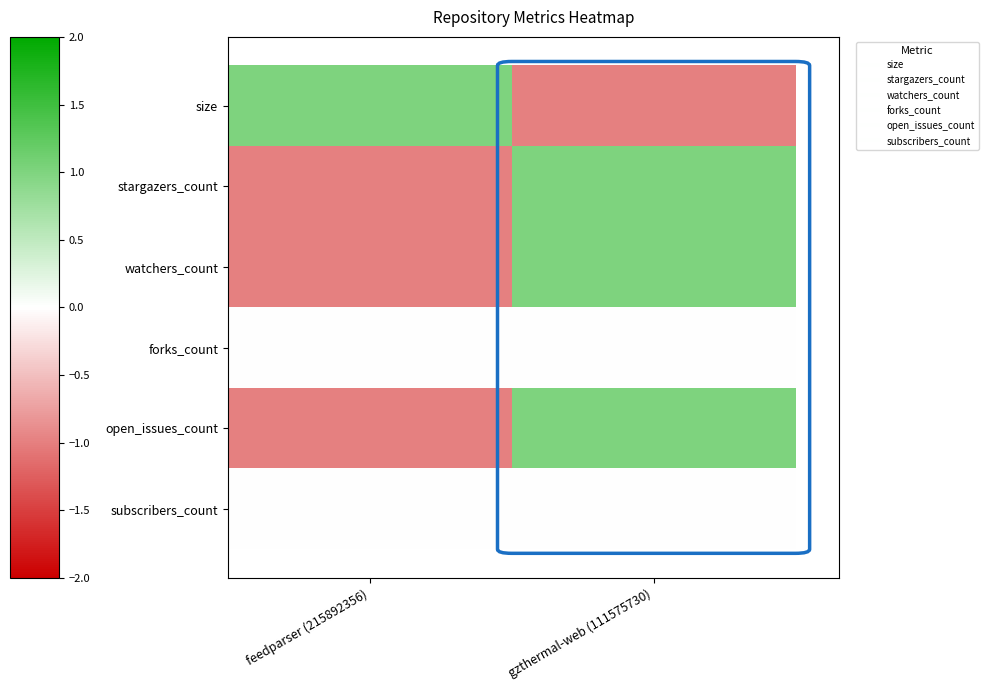

What is the greatest value displayed?

1